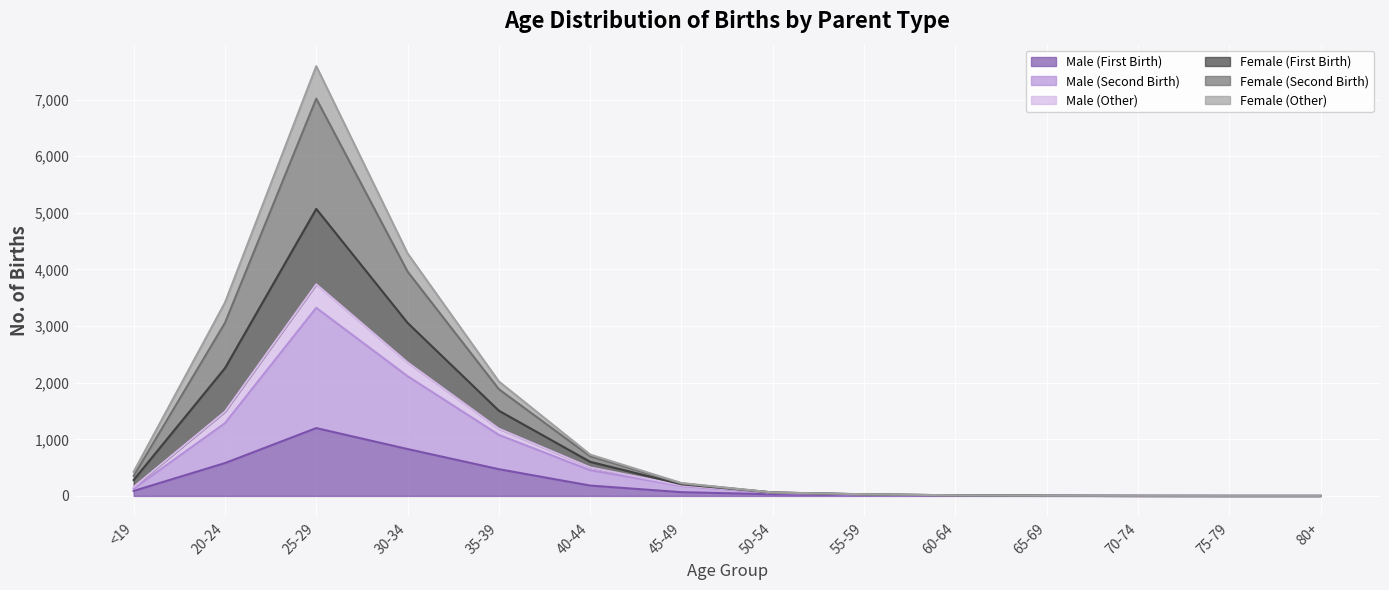

True or false: Female (Second Birth) and Male (Second Birth) intersect in this chart.

False